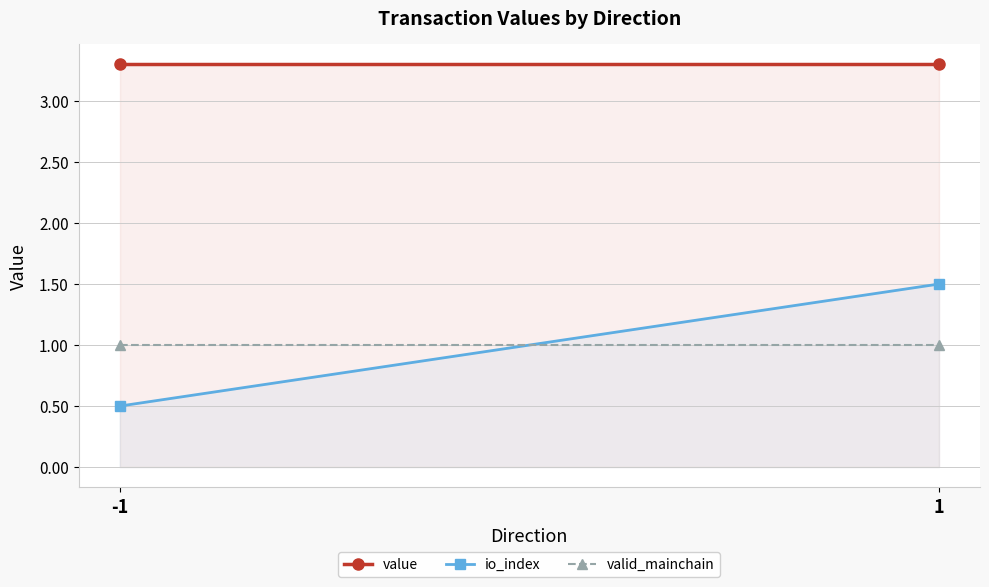

What is the smallest value displayed?

0.5